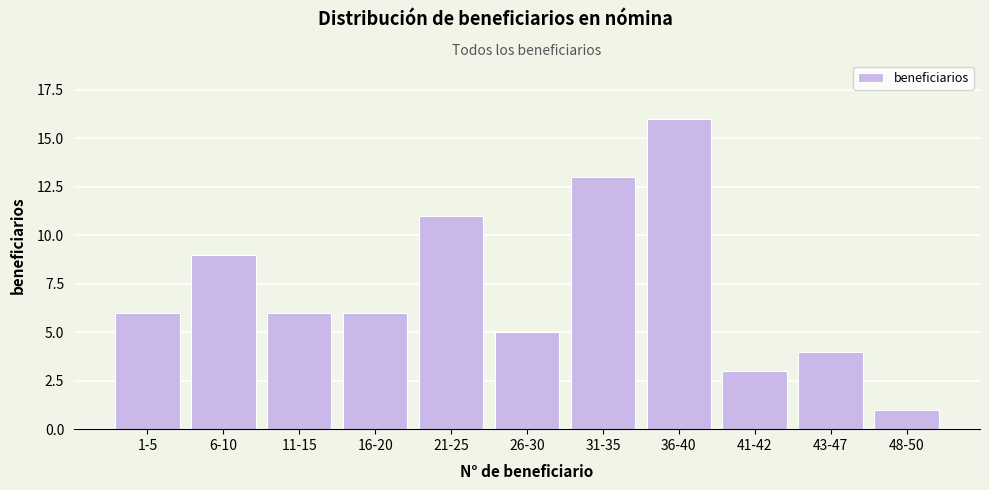

Reading left to right, list all the values displayed in this chart.

6	9	6	6	11	5	13	16	3	4	1